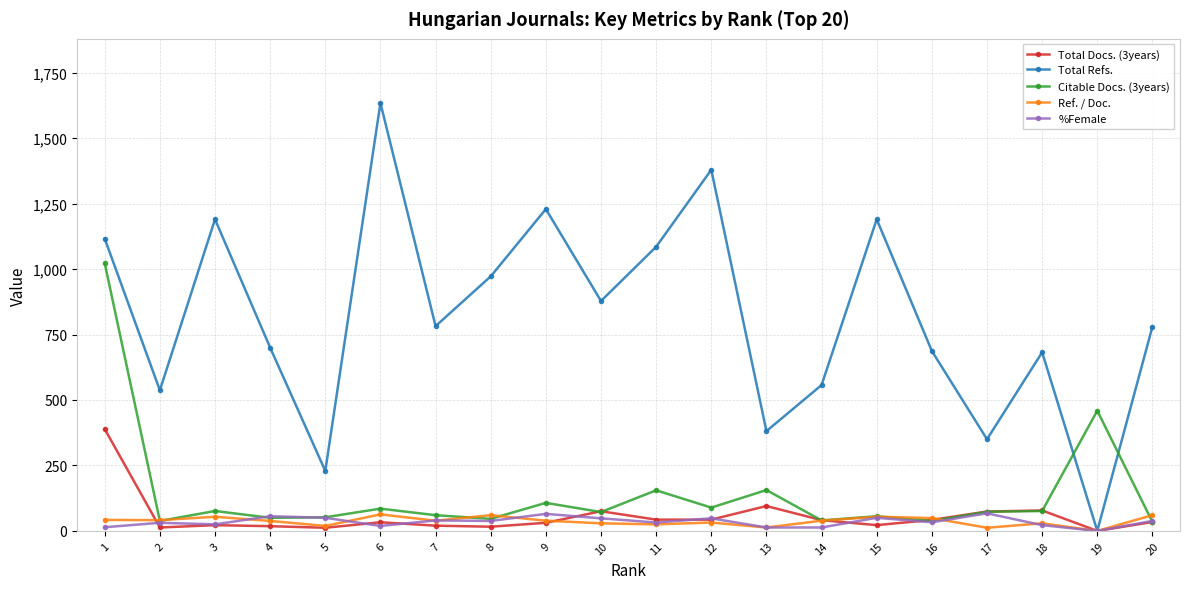

The value of Ref. / Doc. at 4 is 38. True or false?

True